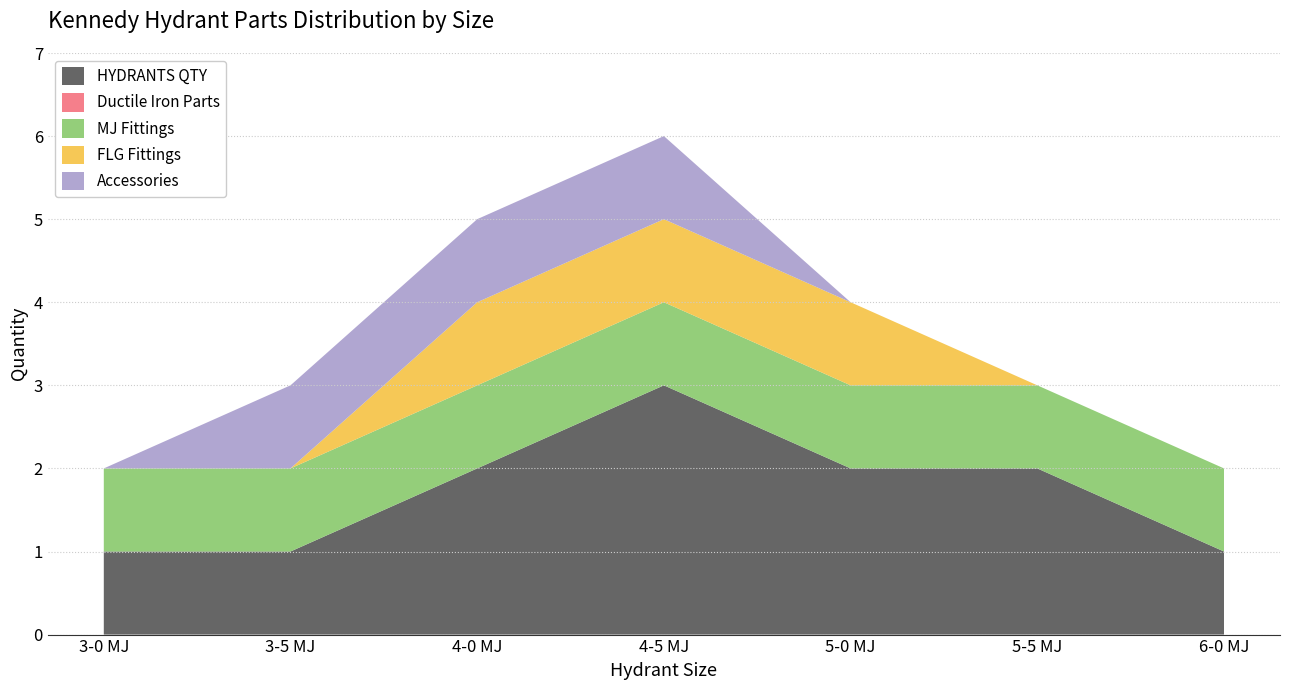

Reading left to right, what are all the values shown in this chart?

HYDRANTS QTY: 1	1	2	3	2	2	1
Ductile Iron Parts: 0	0	0	0	0	0	0
MJ Fittings: 1	1	1	1	1	1	1
FLG Fittings: 0	0	1	1	1	0	0
Accessories: 0	1	1	1	0	0	0